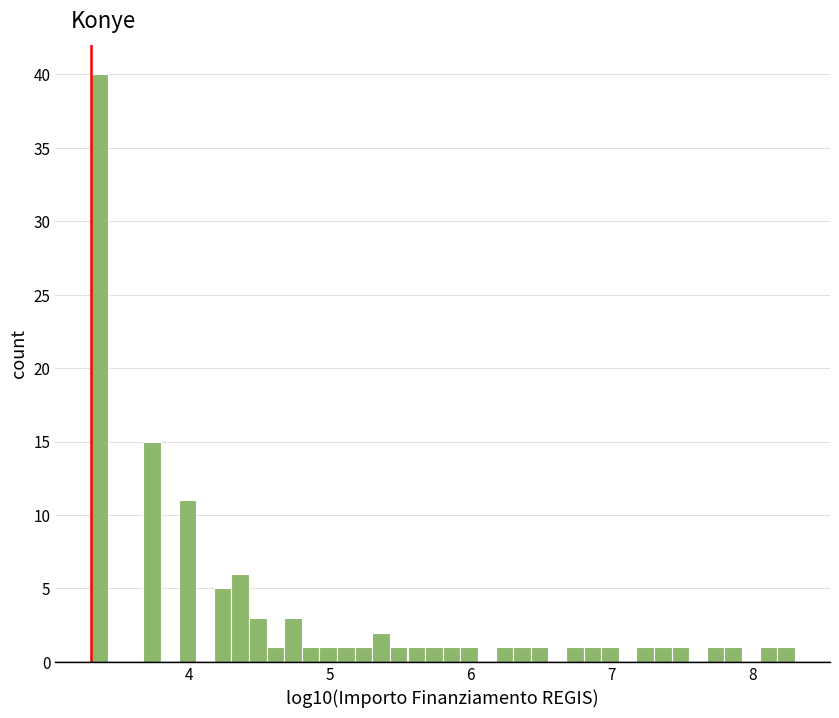

Around what value on the x-axis is the tallest bar? Give the approximate position of its centre, as read against the axis.

3.4